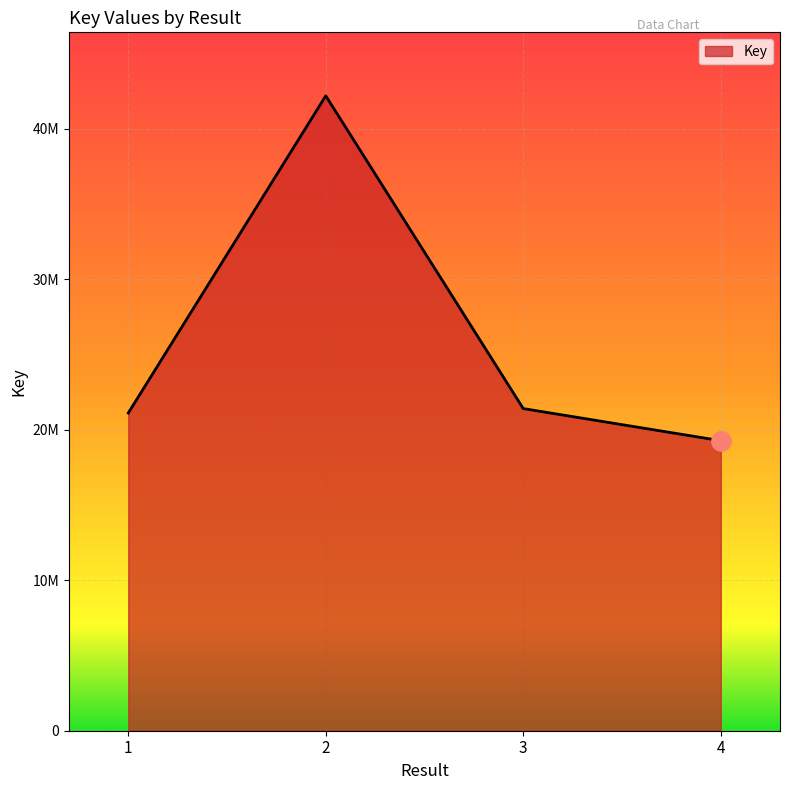

Which label corresponds to the largest value in the chart?

2